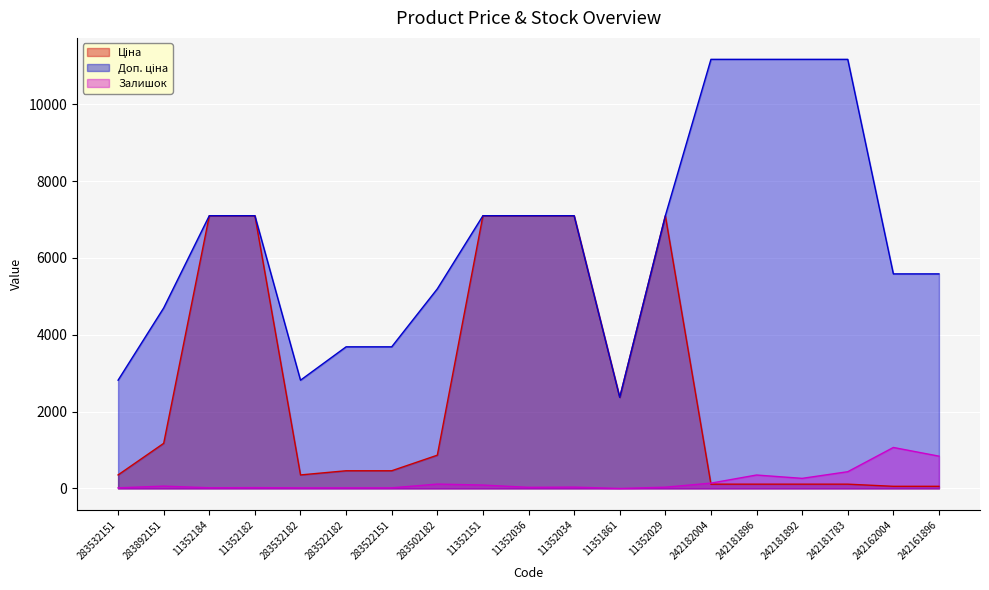

Reading left to right, what are all the values shown in this chart?

Ціна: 283532151=352.2	283892151=1174.7	11352184=7098.8	11352182=7098.8	283532182=352.2	283522182=460.8	283522151=460.8	283502182=865.9	11352151=7098.8	11352036=7098.8	11352034=7098.8	11351861=2372.4	11352029=7098.8	242182004=111.7	242181896=111.7	242181892=111.7	242181783=111.7	242162004=55.9	242161896=55.9
Доп. ціна: 283532151=2818.0	283892151=4698.8	11352184=7098.8	11352182=7098.8	283532182=2818.0	283522182=3686.5	283522151=3686.5	283502182=5195.4	11352151=7098.8	11352036=7098.8	11352034=7098.8	11351861=2372.0	11352029=7098.8	242182004=11169.0	242181896=11169.0	242181892=11169.0	242181783=11169.0	242162004=5585.0	242161896=5585.0
Залишок: 283532151=16.0	283892151=61.0	11352184=18.0	11352182=22.0	283532182=16.0	283522182=16.0	283522151=16.0	283502182=114.0	11352151=89.0	11352036=29.0	11352034=35.0	11351861=0.0	11352029=33.0	242182004=139.0	242181896=350.0	242181892=263.0	242181783=436.0	242162004=1067.0	242161896=841.0